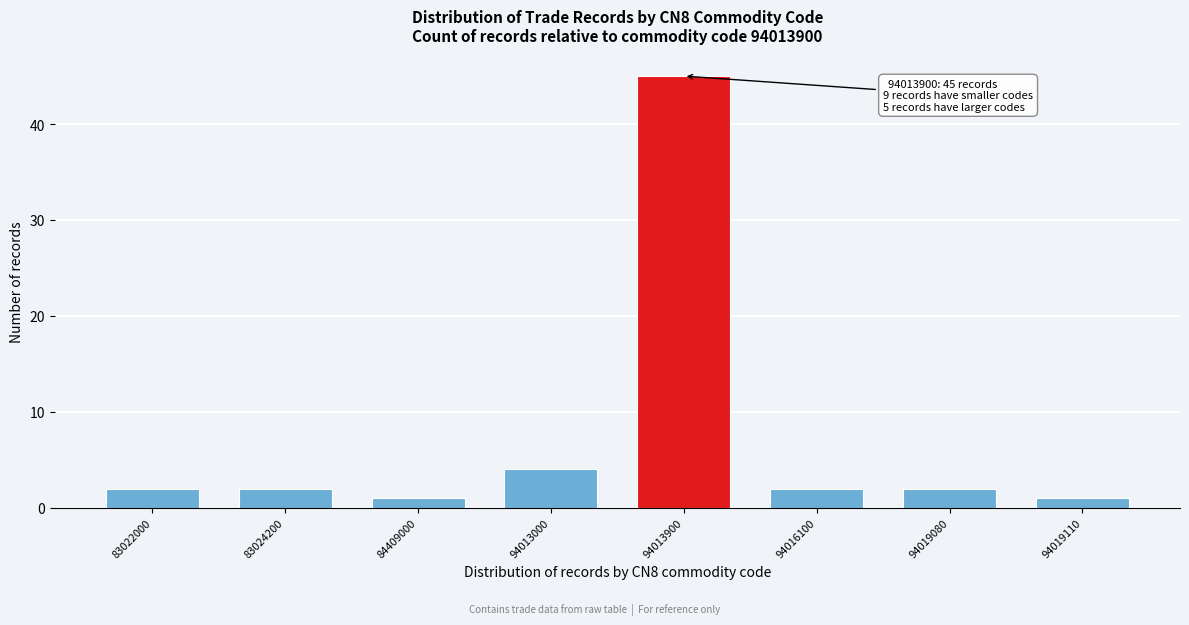

Reading right to left, what are all the values shown in this chart?

1	2	2	45	4	1	2	2